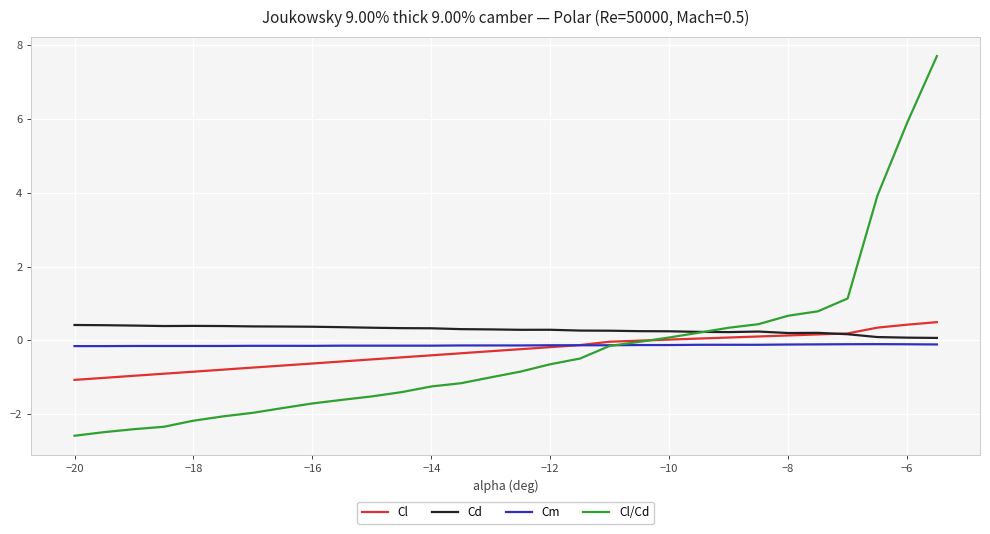

What is the maximum value shown in the chart?

7.7